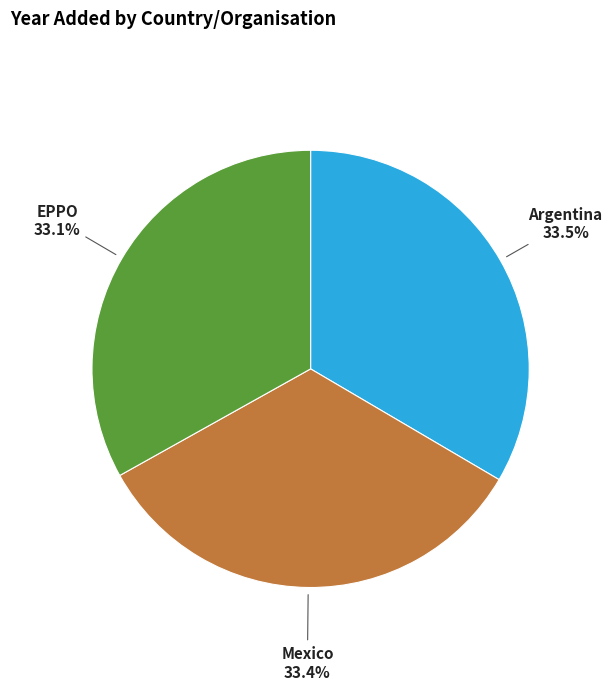

Approximately how many times larger is the value at Mexico compared to Argentina?

1.0